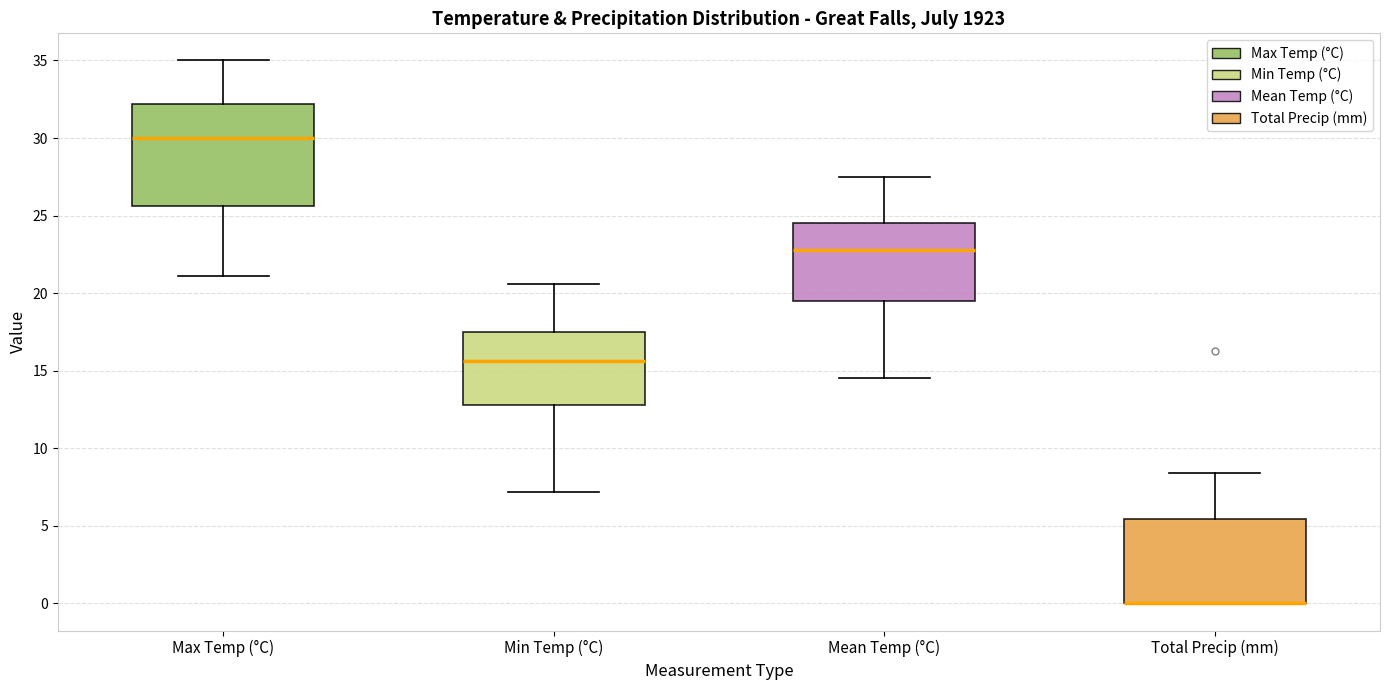

Where is the upper edge of the box for Total Precip (mm) on the y-axis? The values are not printed on the chart, so give them approximately, as read against the axis.

5.5